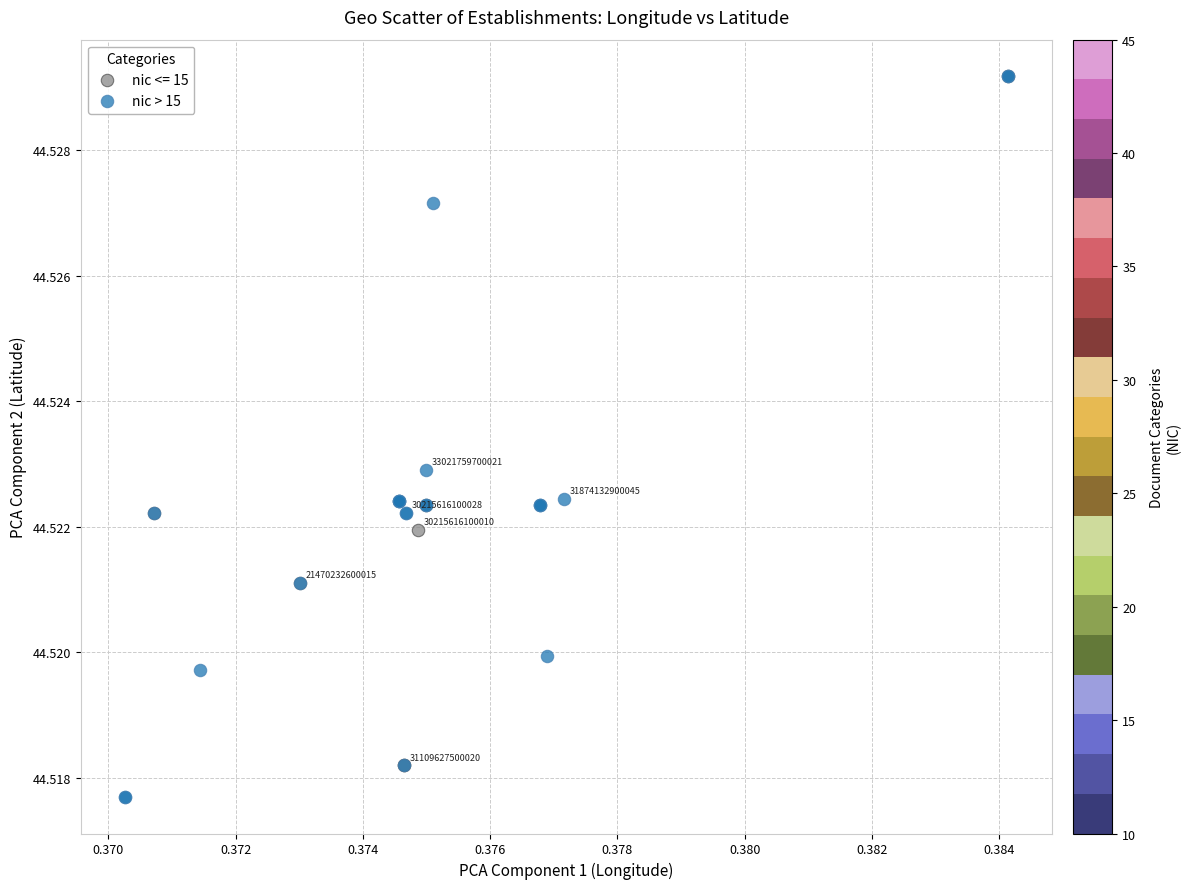

Which series reaches the minimum Y coordinate?

nic > 15